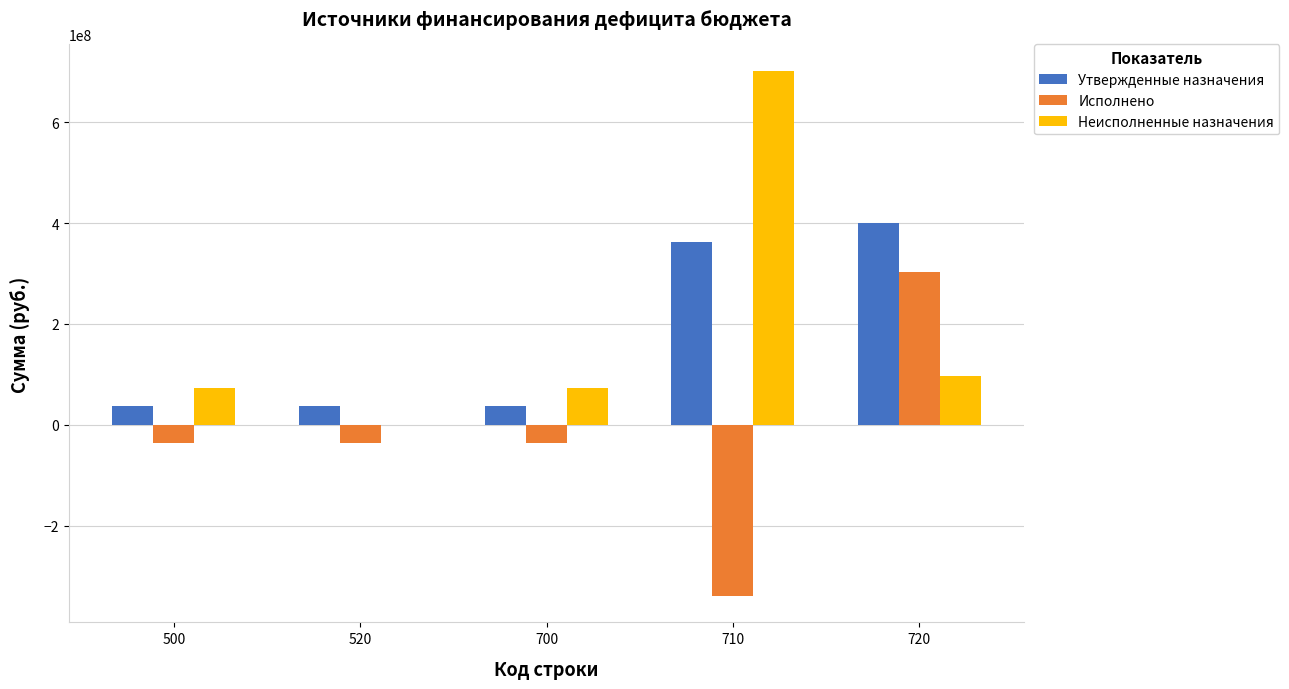

Reading left to right, what are all the values shown in this chart?

Утвержденные назначения: 36742200.0	36742200.0	36742200.0	362264895.2	399101095.2
Исполнено: -36597629.1	-36597629.1	-36597629.1	-339760024.0	303162395.0
Неисполненные назначения: 73339829.1	0.0	73339829.1	702024919.2	95938700.2